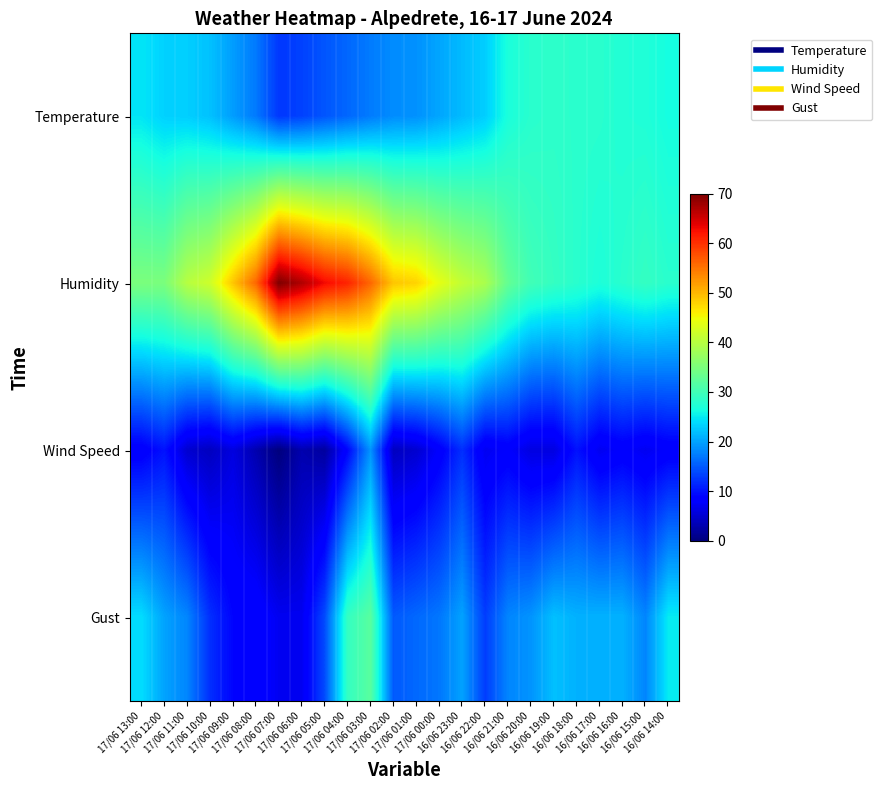

What is the total value across all series at 17/06 04:00?

114.9